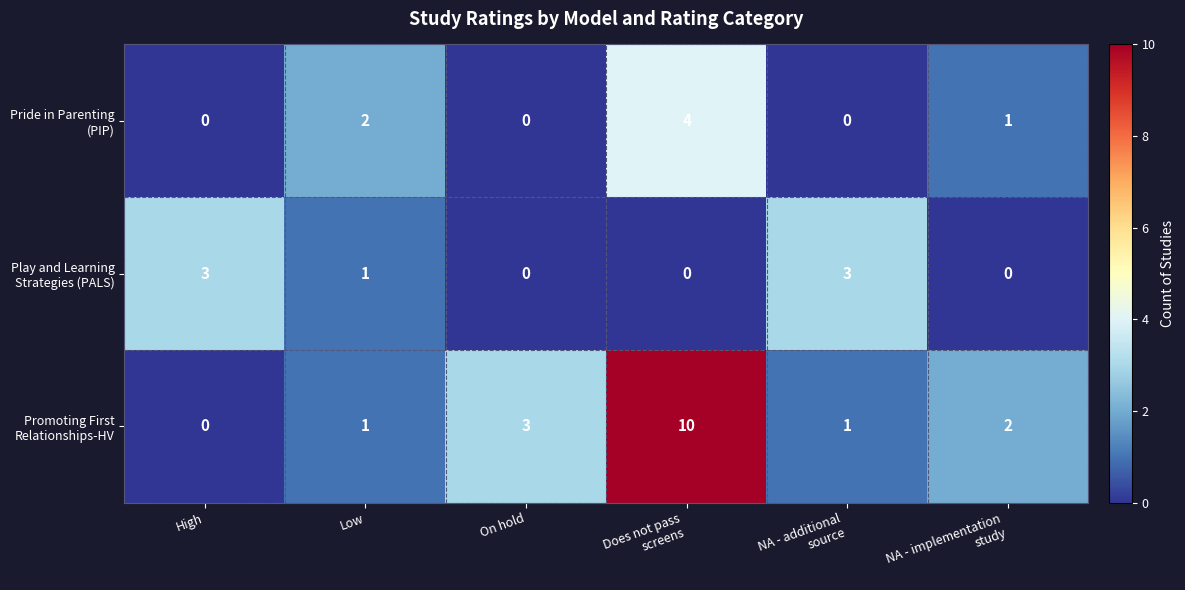

At how many categories does at least one series exceed 0?

6